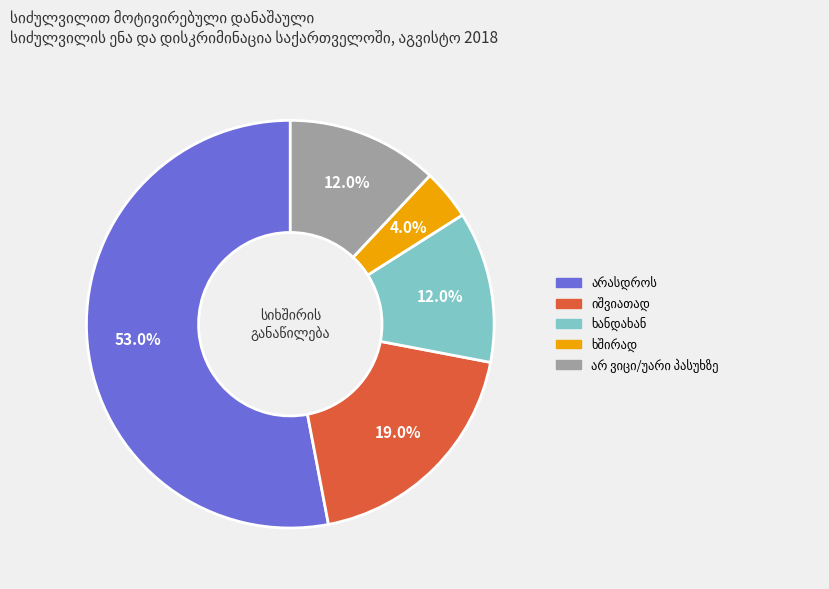

Does any single category account for the majority?

Yes